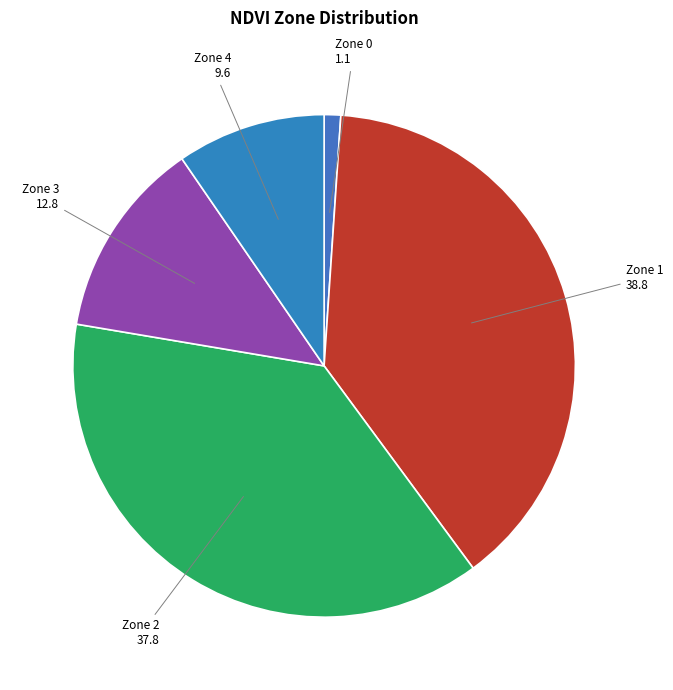

Between Zone 3 and Zone 2, which is larger?

Zone 2